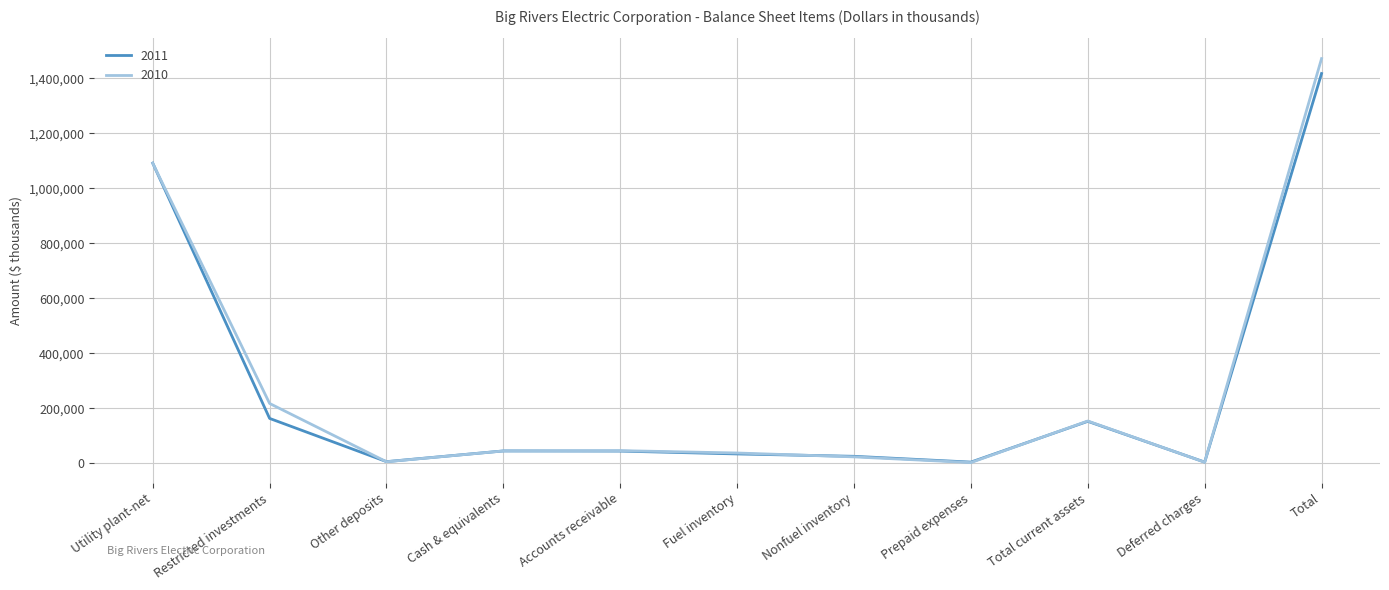

How many distinct data groups are displayed?

2